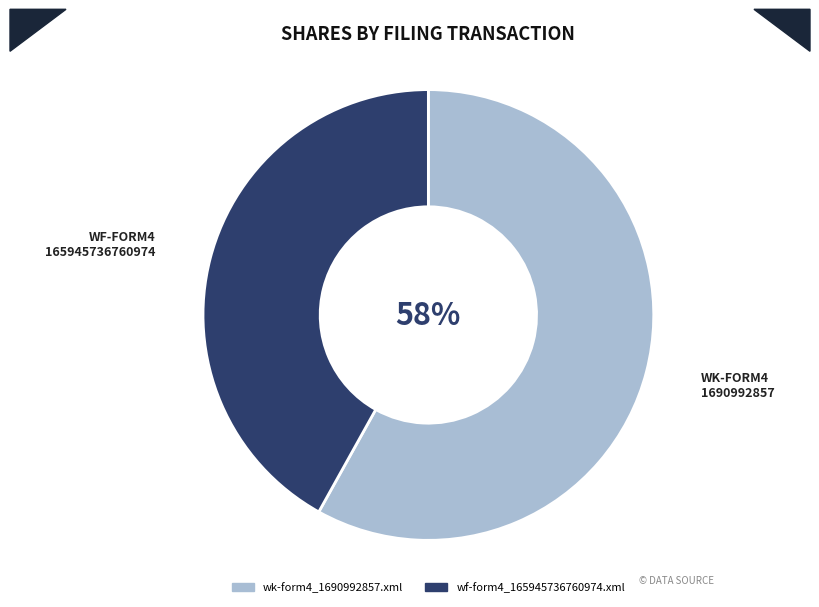

Which slice is the smallest?

wf-form4_165945736760974.xml